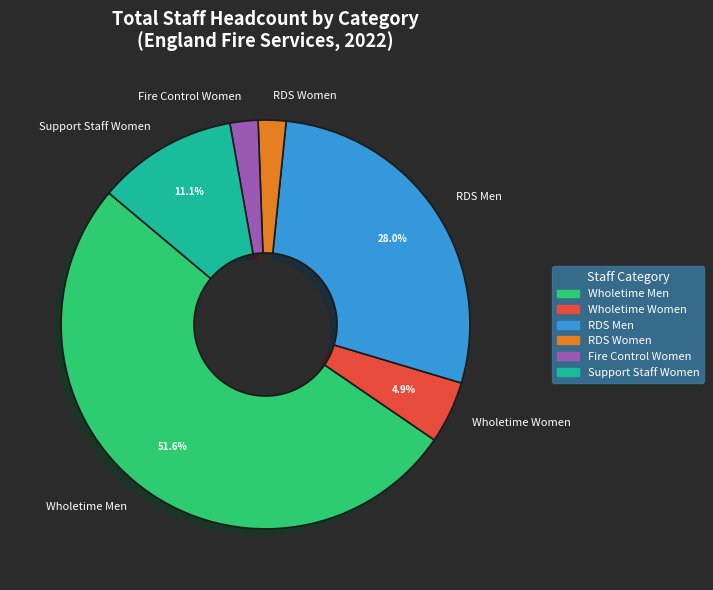

Is Wholetime Men the majority of the pie?

Yes